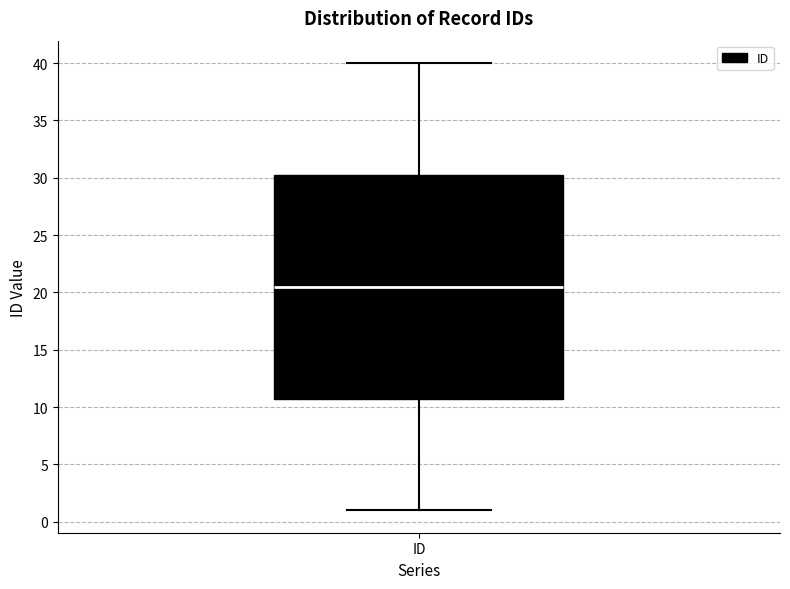

Read this box plot against the y-axis: the position of the median line, the range covered by the box, and the ends of both whiskers. The values are not printed on the chart, so give them approximately, as read against the axis.

median 20.5, box 11.0 to 30.5, whiskers 1.0 to 40.0